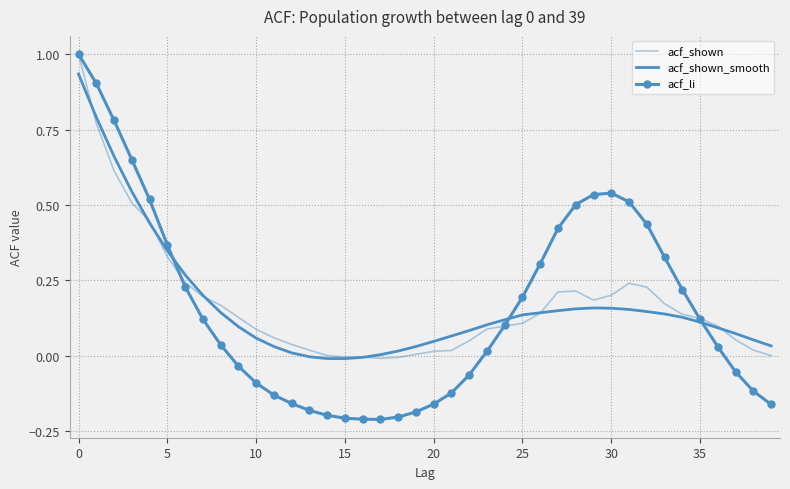

What is the label of the 17th point from the right?

23